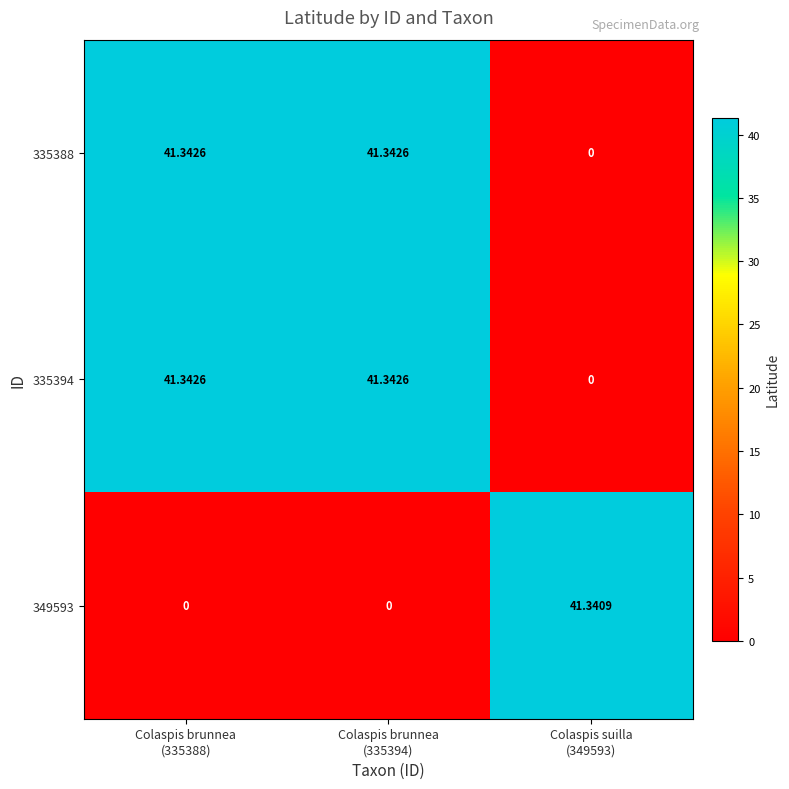

Count the number of categories in the chart.

3